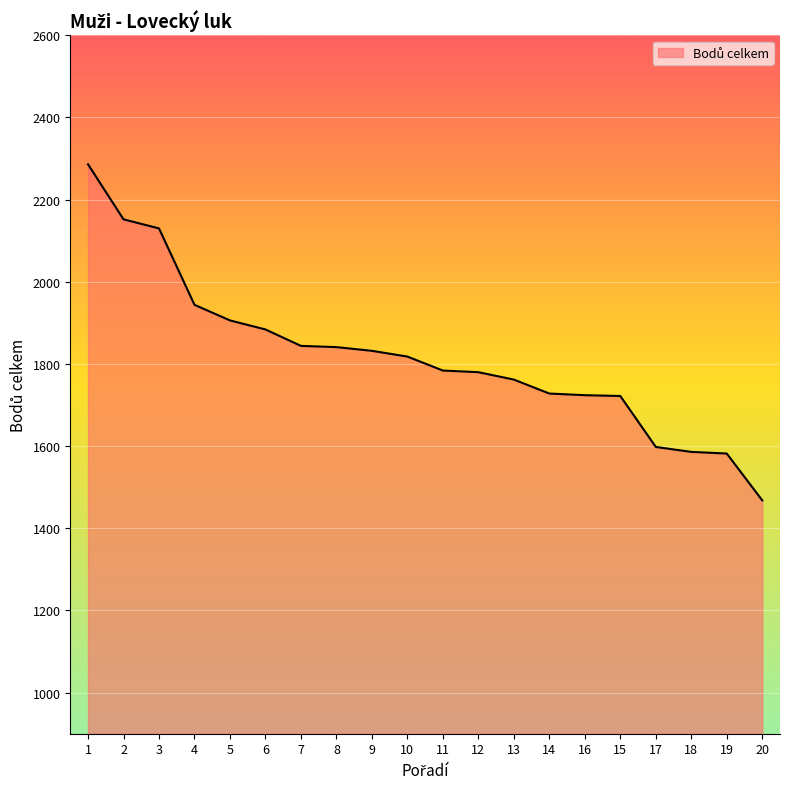

At which label does the data first exceed 1818?

1